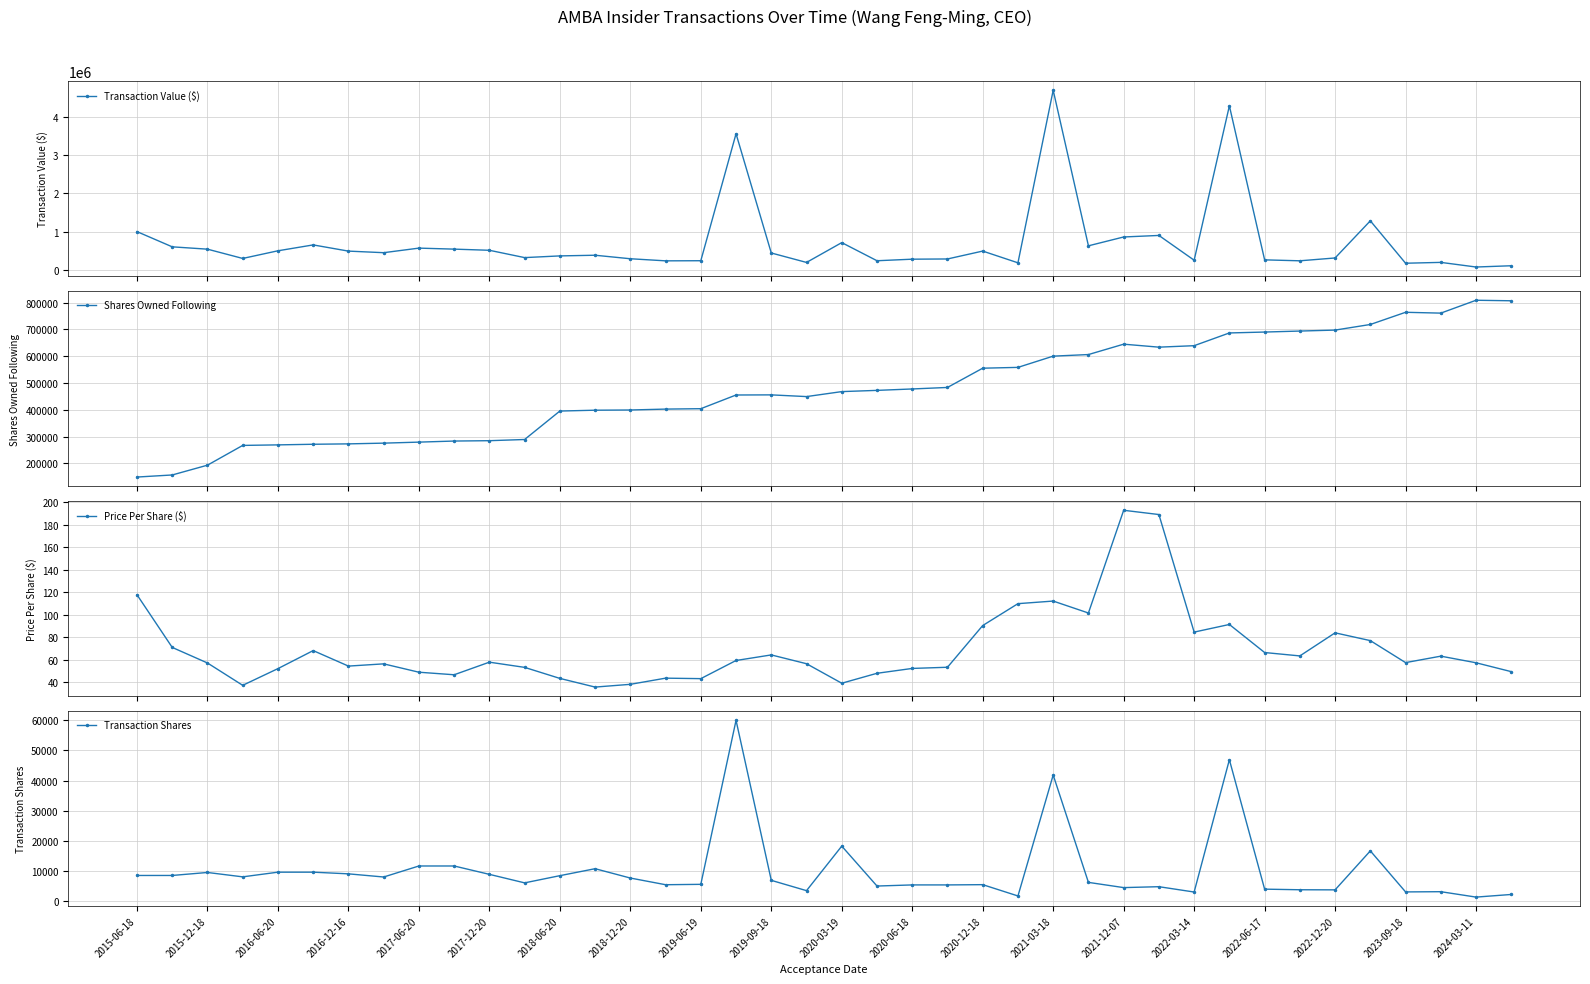

Where does the Price Per Share ($) series first go above 57?

2015-06-18